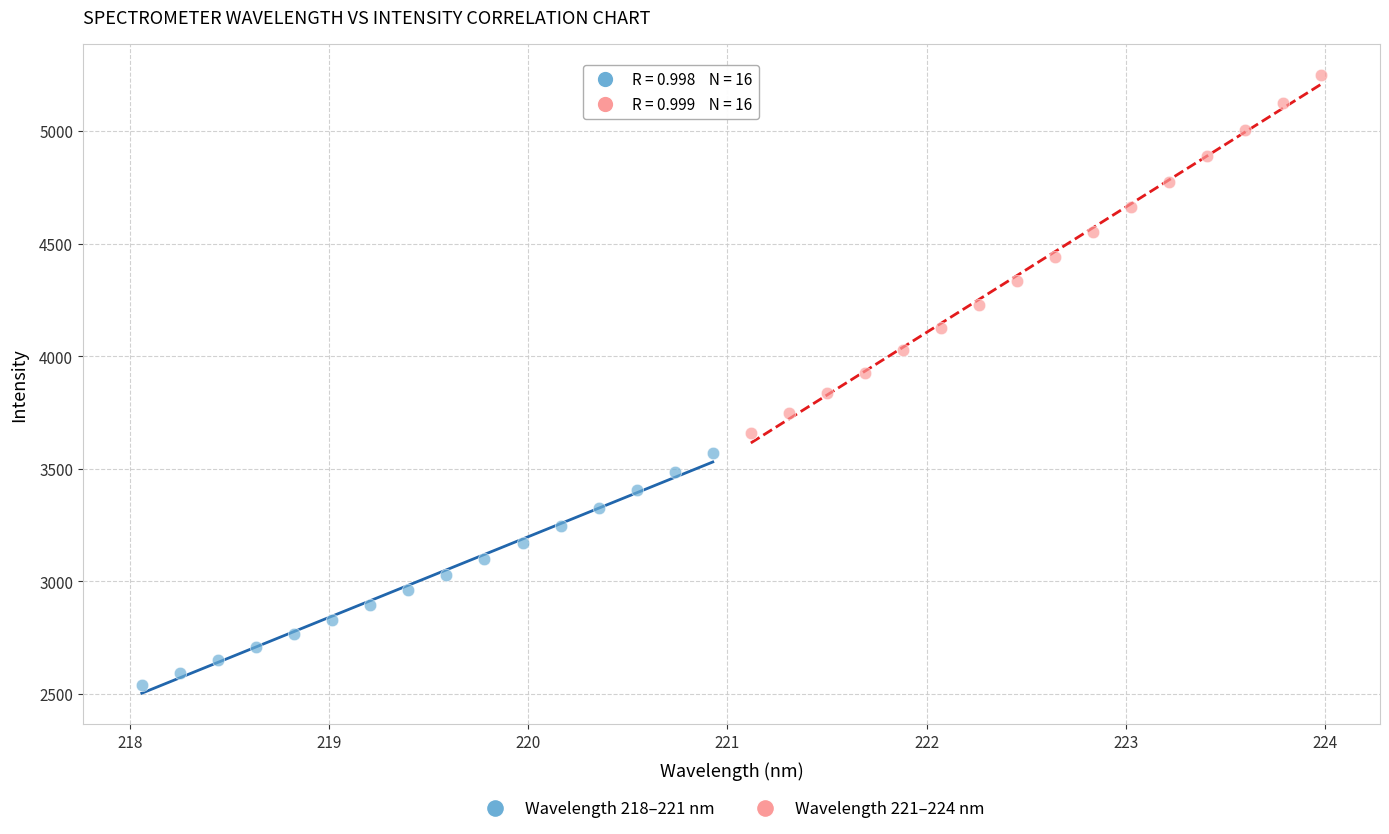

Which series reaches the maximum Y coordinate?

Wavelength 221–224 nm